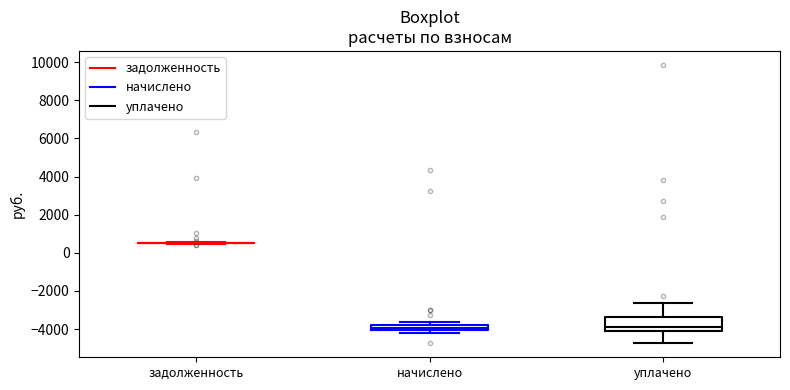

Where is the upper edge of the box for начислено on the y-axis? The values are not printed on the chart, so give them approximately, as read against the axis.

-3800